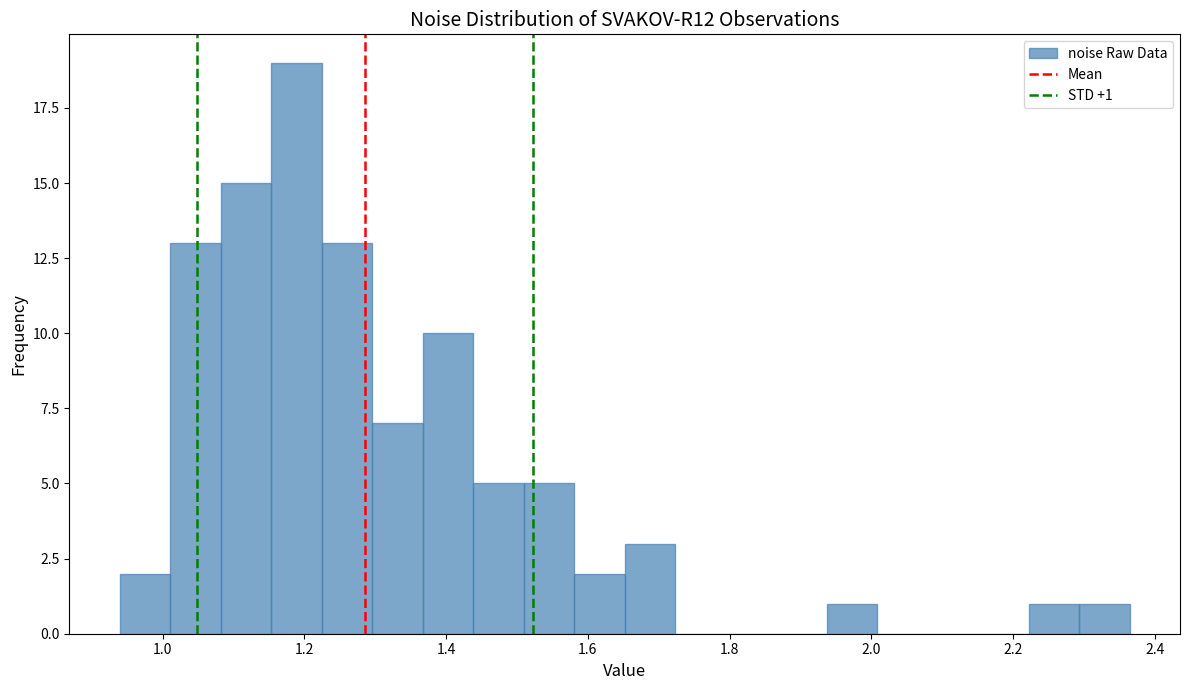

Read against the x-axis, roughly where is the centre of the tallest bar?

1.18